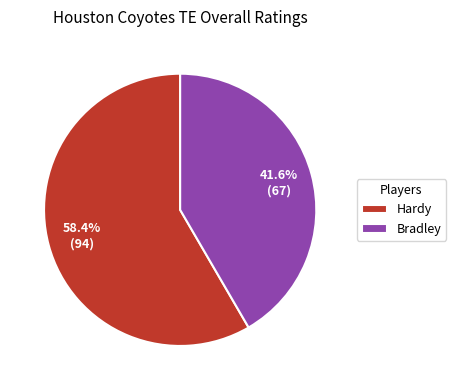

To the nearest percent, what is the difference between the Bradley and Hardy slice percentages?

17%